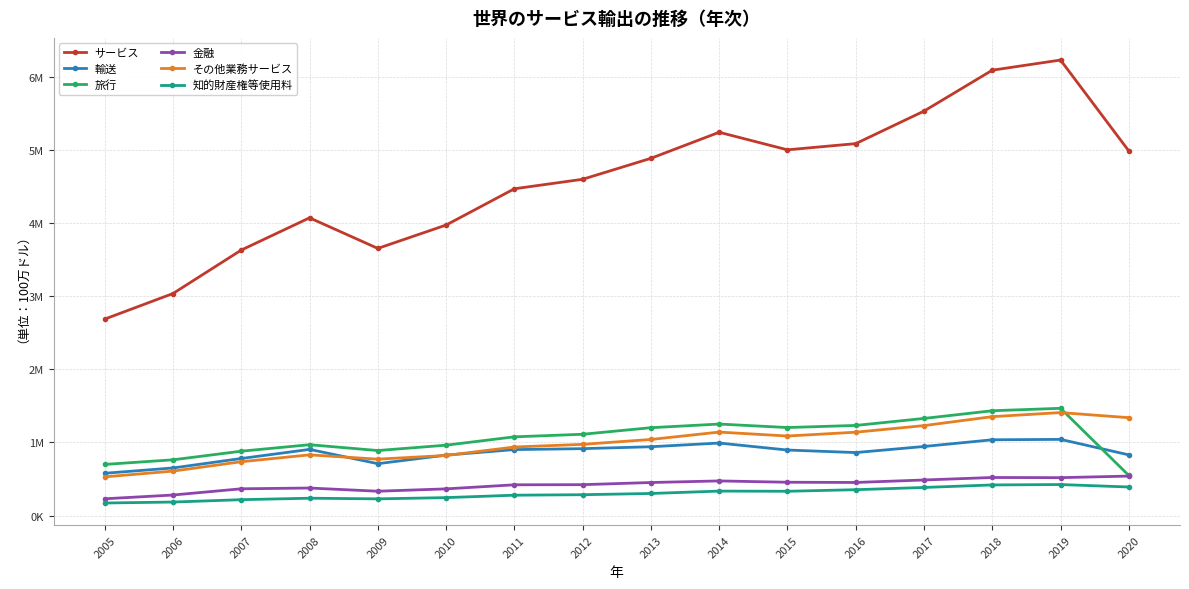

Is it true that 旅行 equals 1959395 at 2019?

False